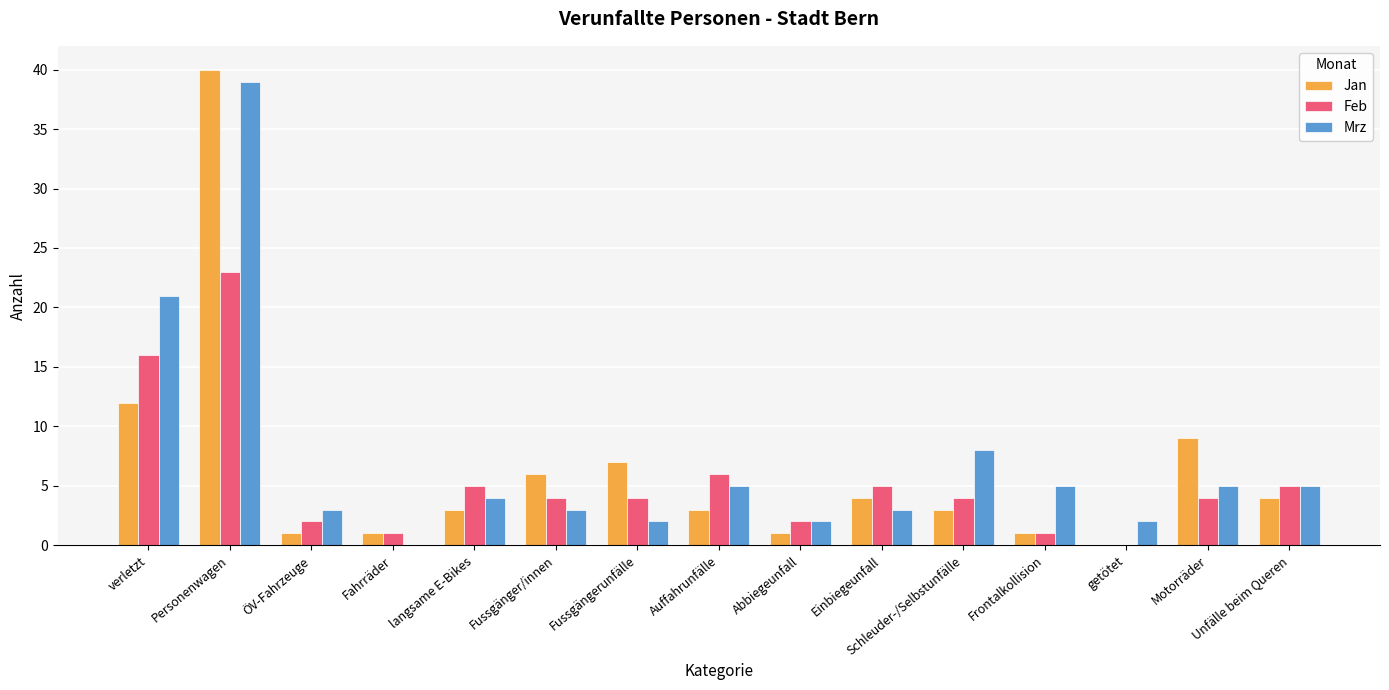

What is the total value across all series at Auffahrunfälle?

14